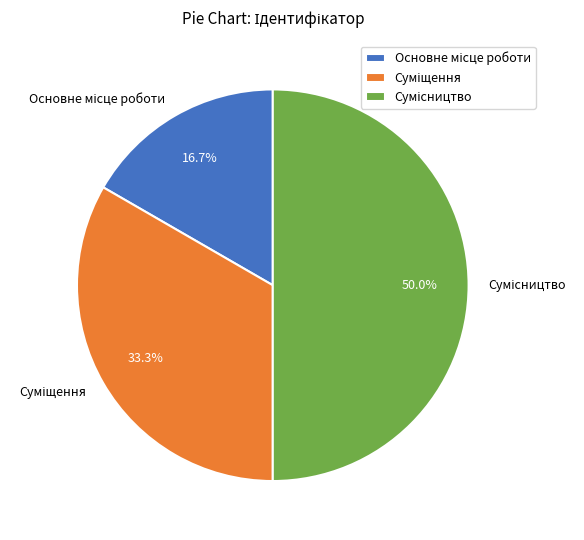

Is it true that Суміщення is 33% of the pie?

True